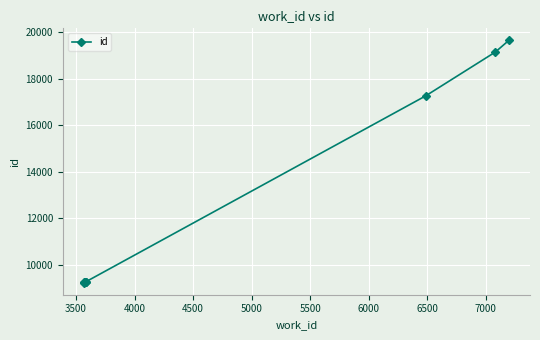

What is the average value?

12083